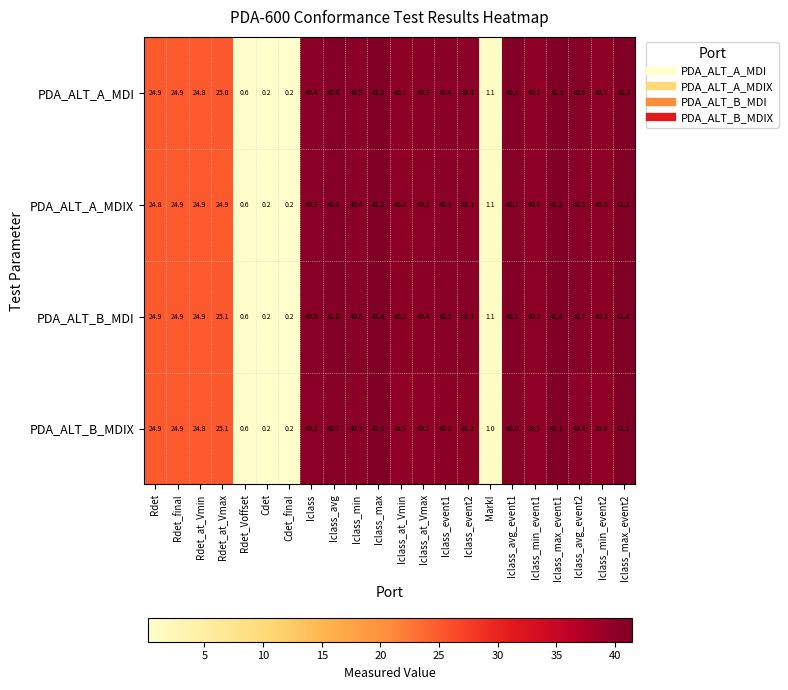

At which label does PDA_ALT_B_MDIX first exceed 40?

Iclass